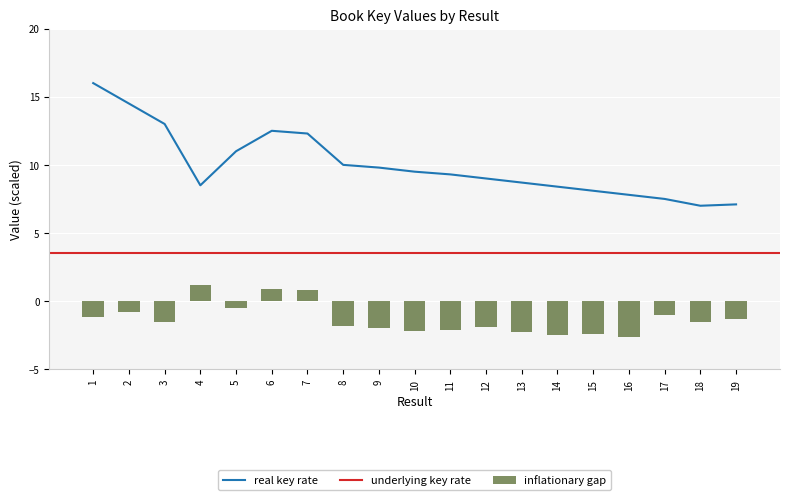

At which label does inflationary_gap reach its peak?

4